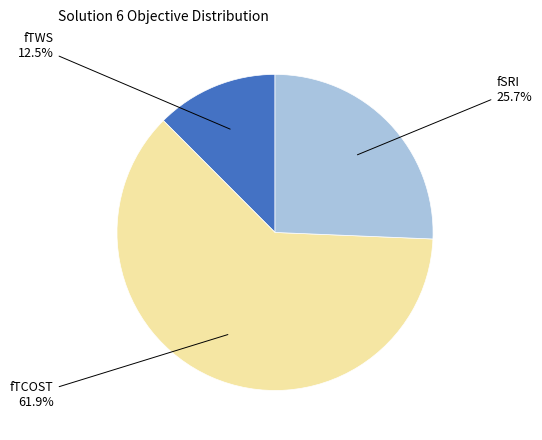

Is there a majority slice in this chart?

Yes